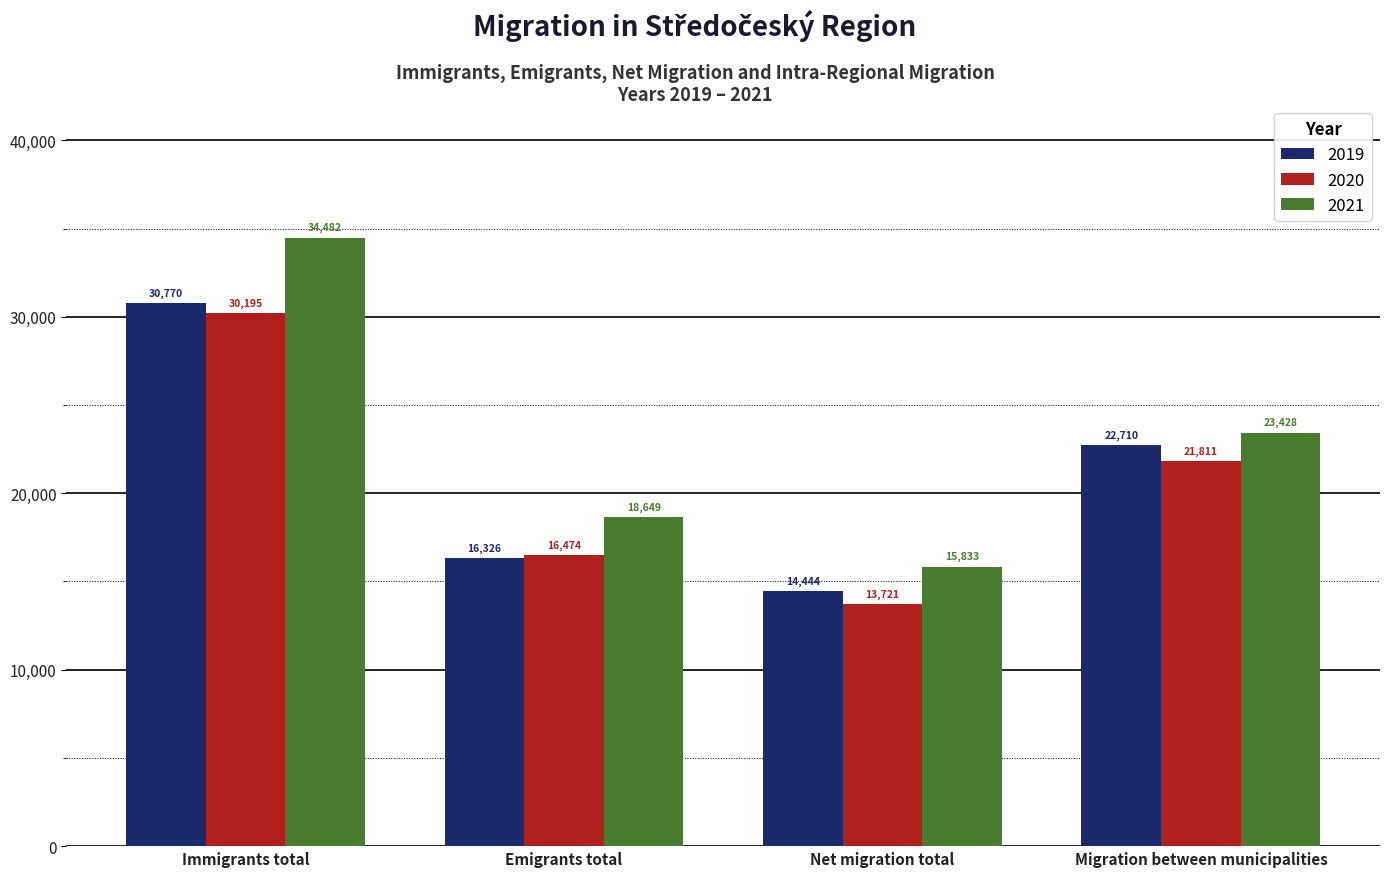

The value of 2021 at Emigrants total is 18649. True or false?

True